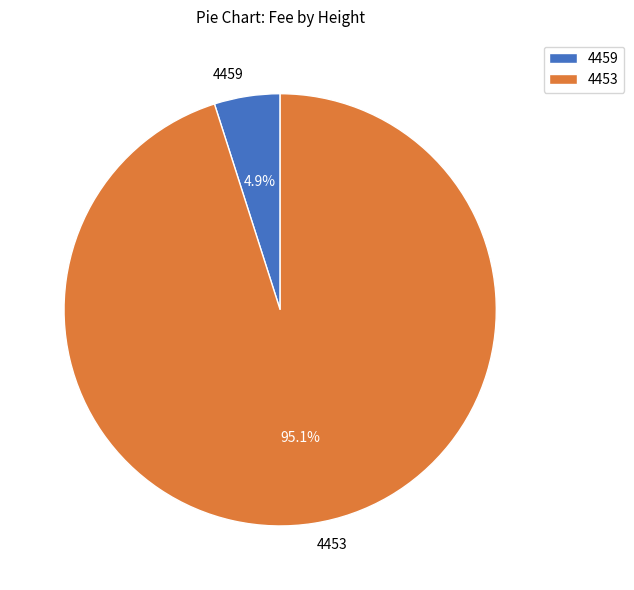

To the nearest percent, what is the average slice percentage?

50%